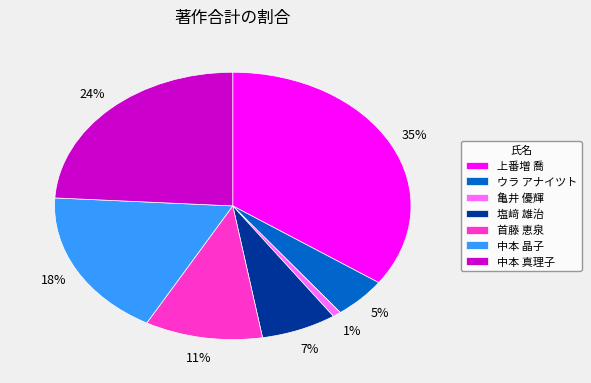

Do 首藤 恵泉 and ウラ アナイツト together represent more than half of the pie?

No